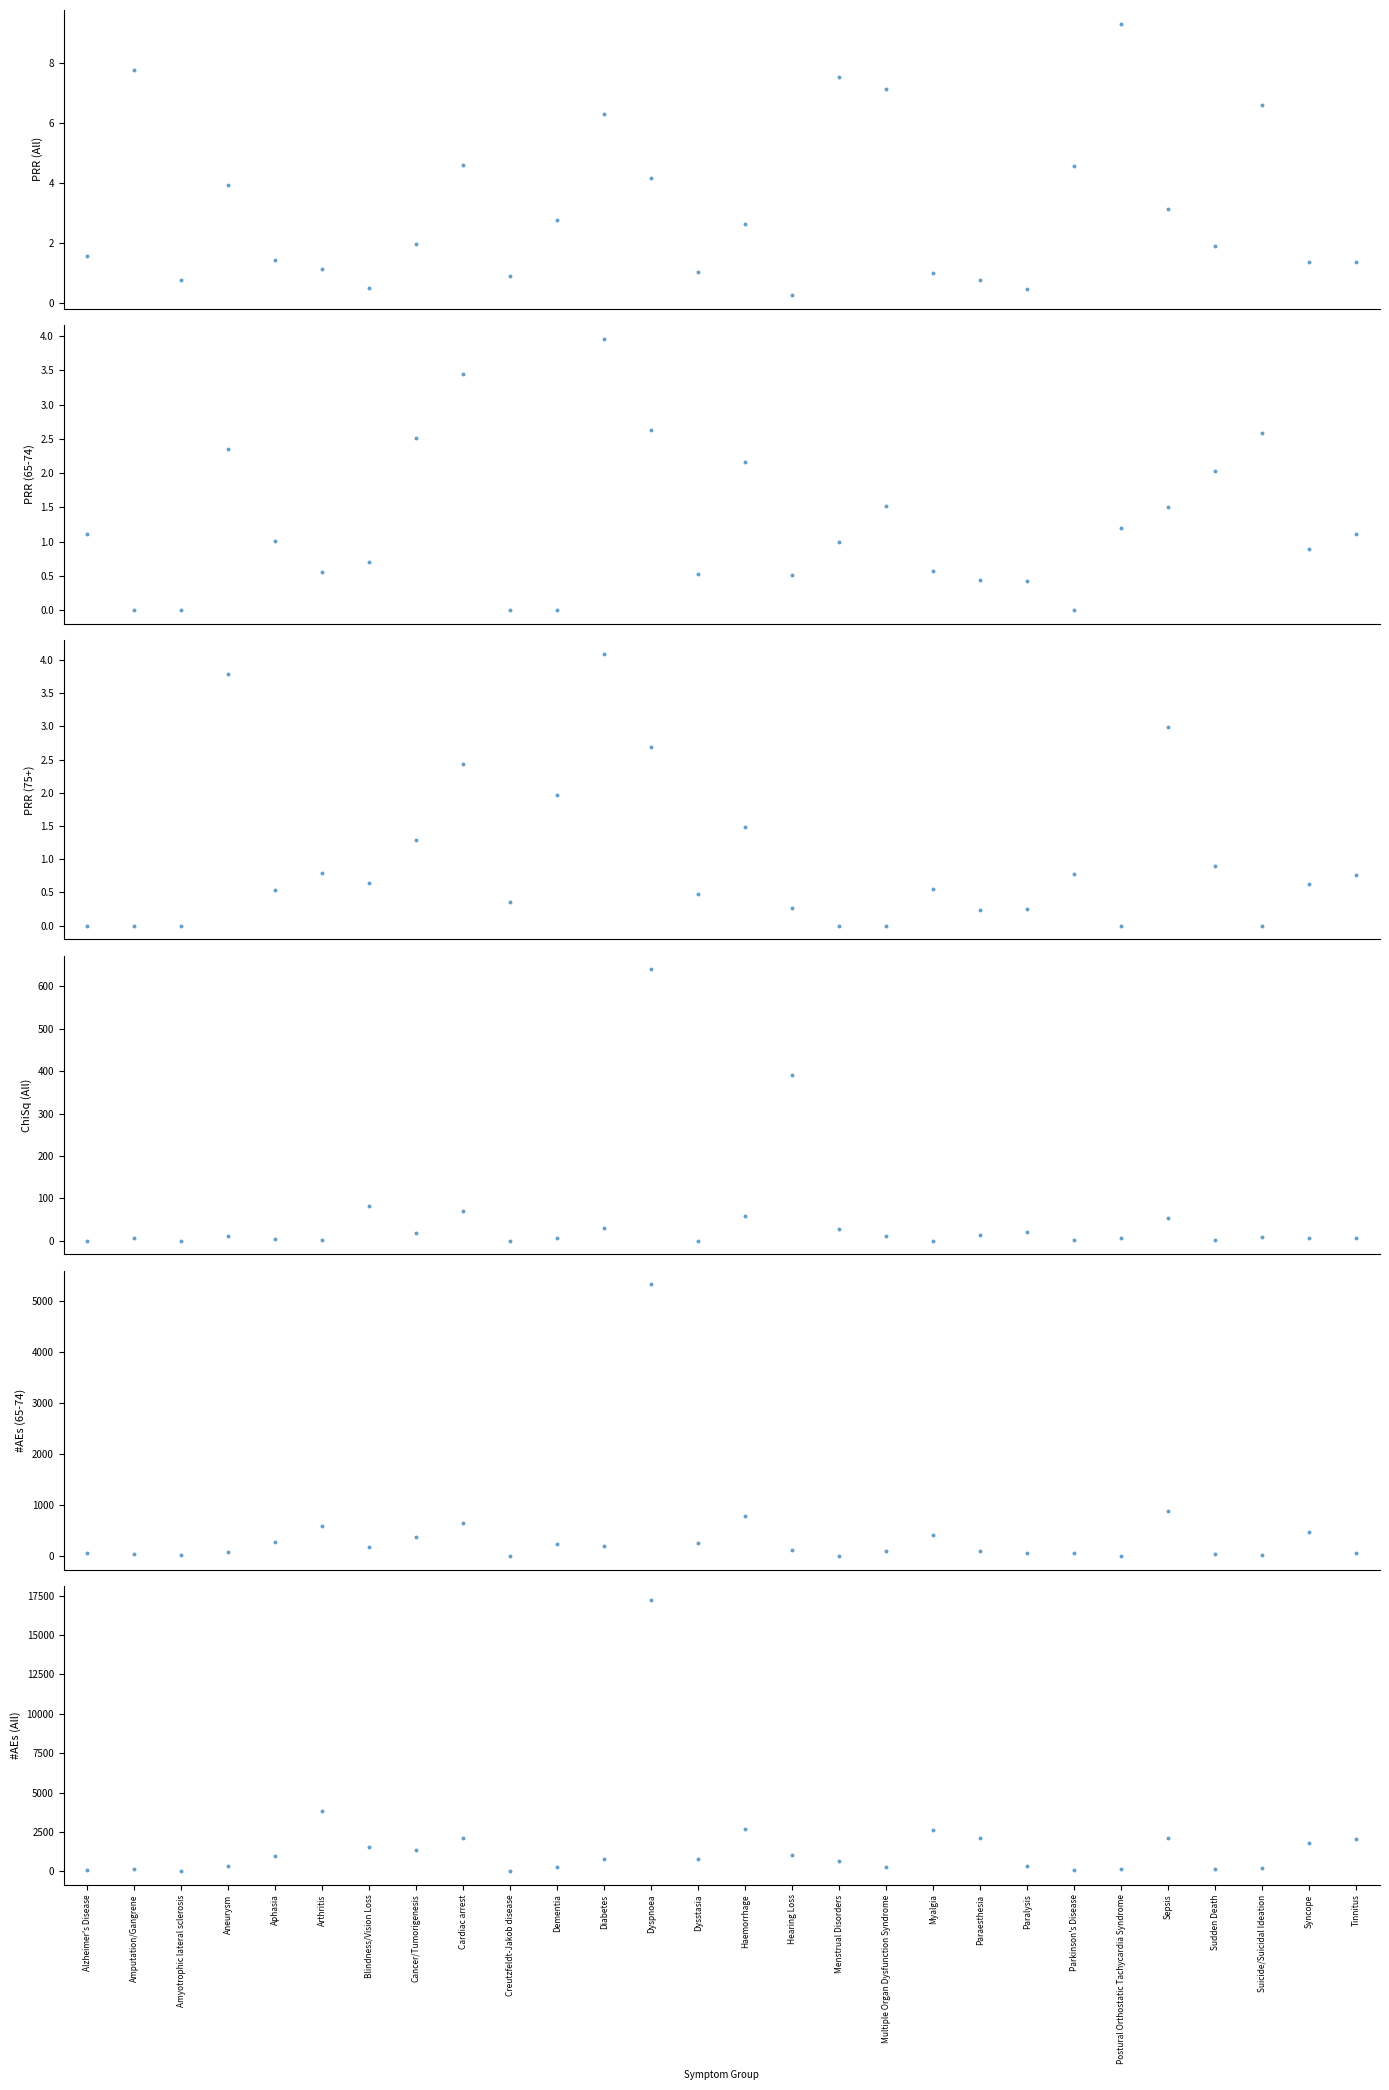

Is the value of PRR (75+) at Myalgia greater than the value of PRR (All) at Diabetes?

No